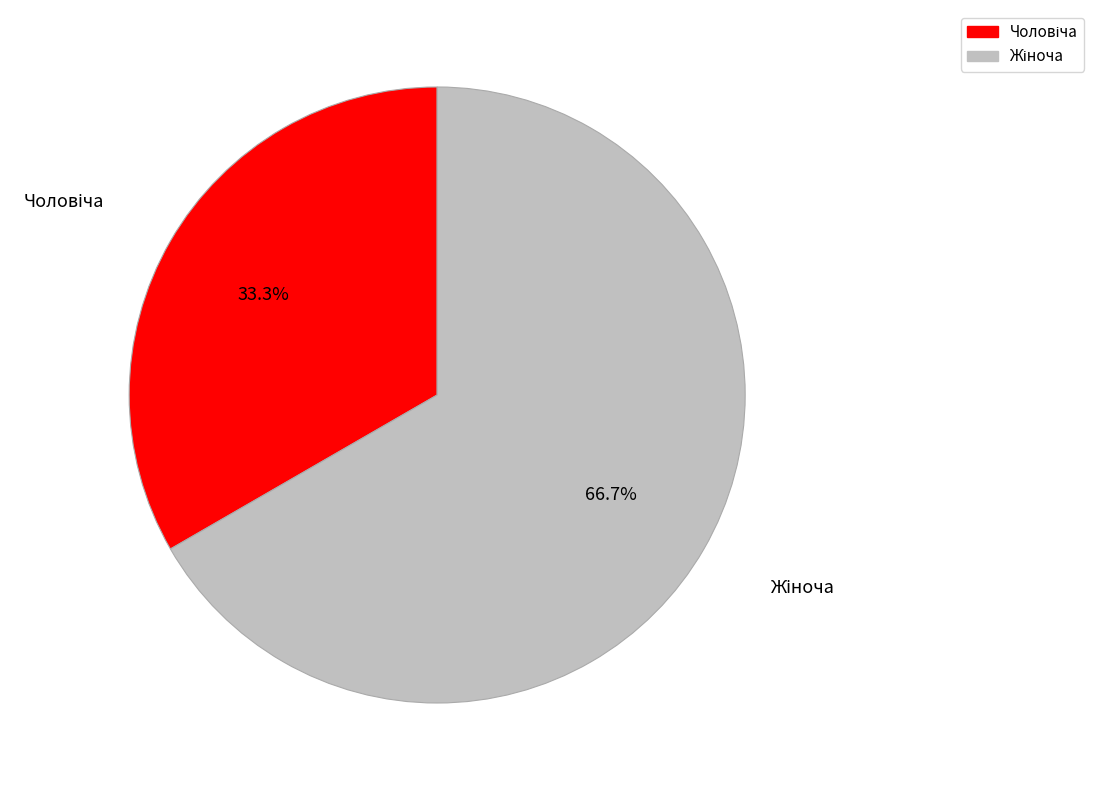

Is there a majority slice in this chart?

Yes